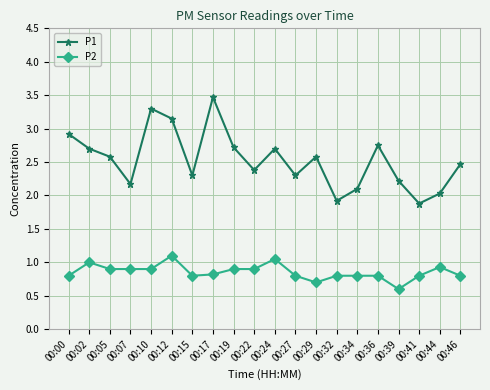

What is the spread (max minus min) of values at 00:10?

2.4